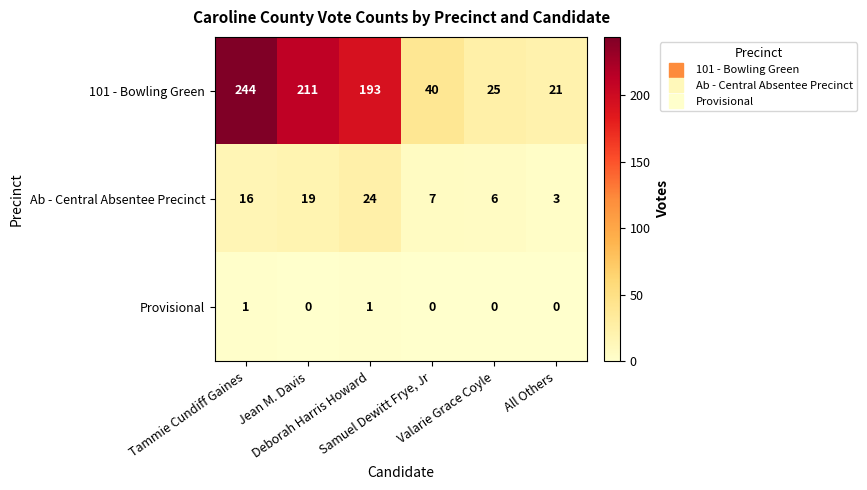

Rank the series by their maximum value, from highest to lowest.

101 - Bowling Green, Ab - Central Absentee Precinct, Provisional